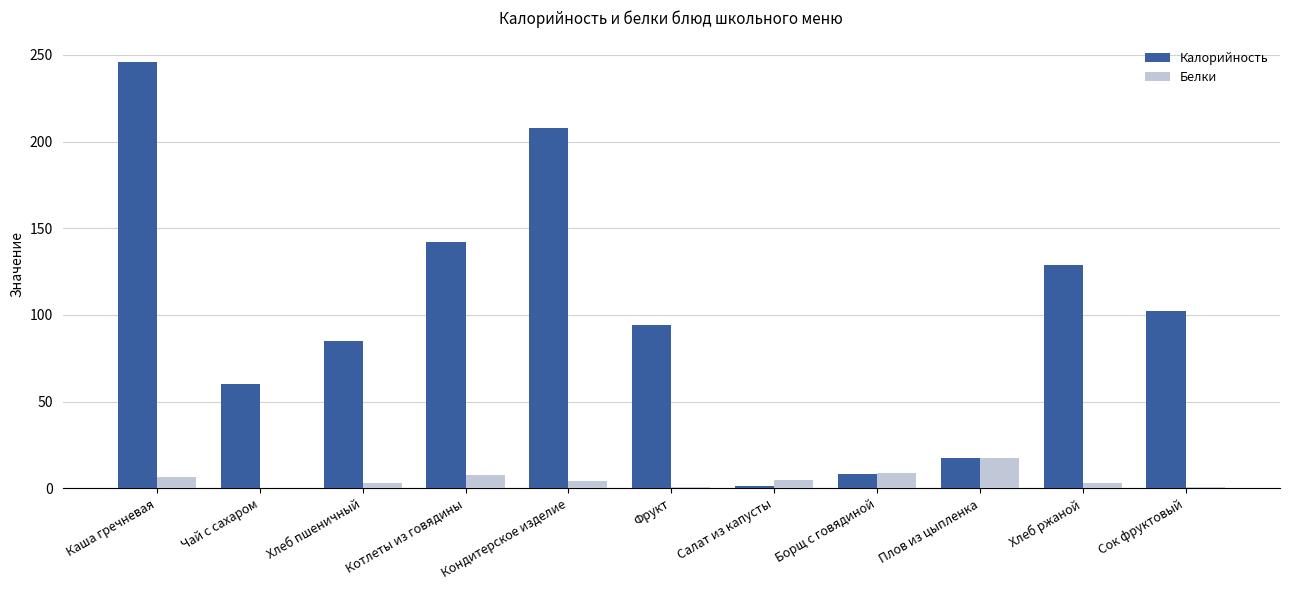

At which category is the sum across all series the highest?

Каша гречневая